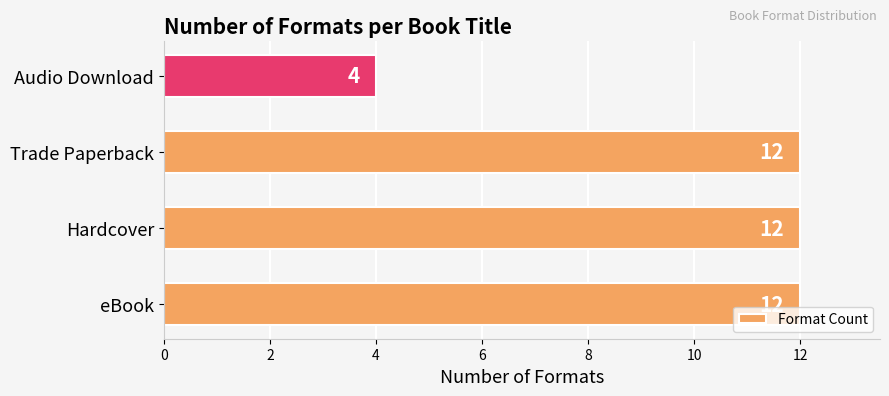

Which label corresponds to the smallest value in the chart?

Audio Download